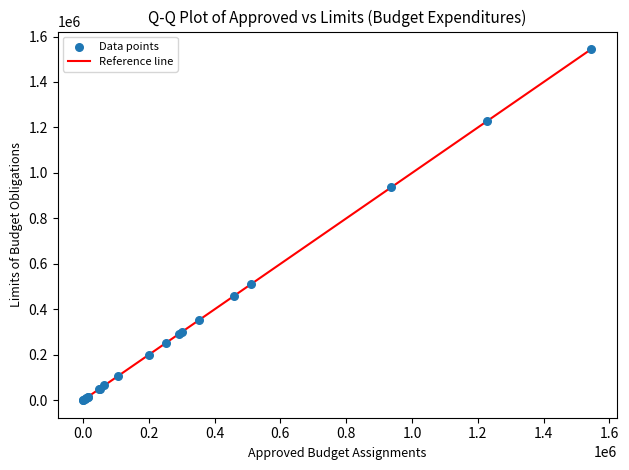

What Y value in the scatter plot is closest to 772500?

936700